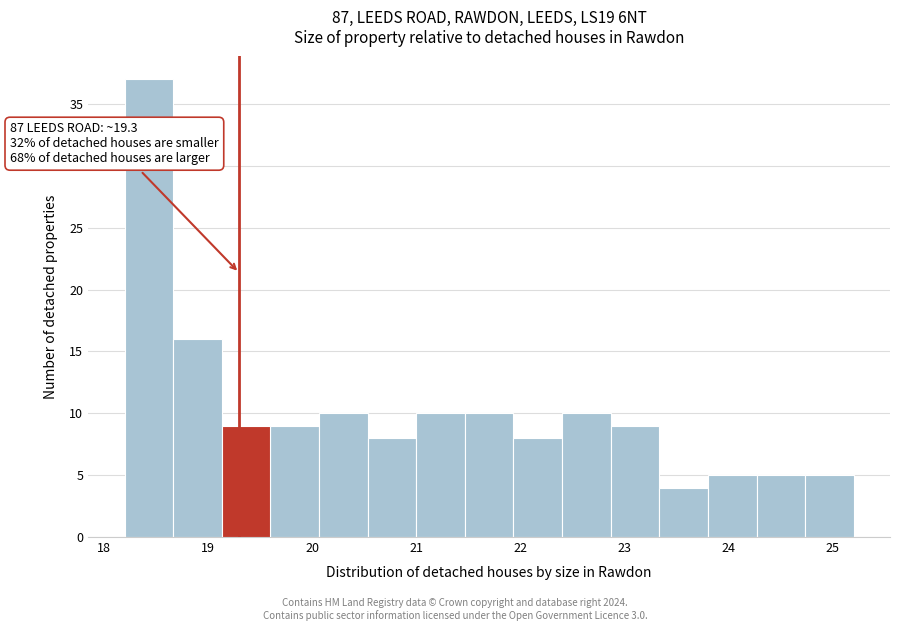

Over which range of the x-axis is the bar tallest?

18.2 to 18.7